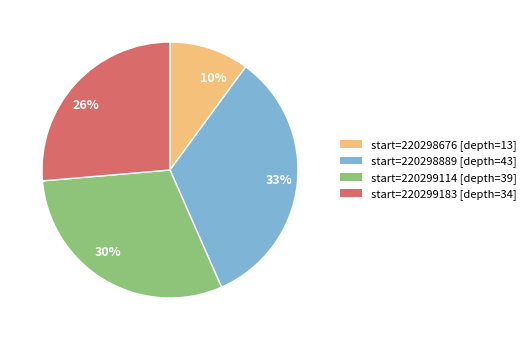

The 26% slice represents 26% of the pie. True or false?

True